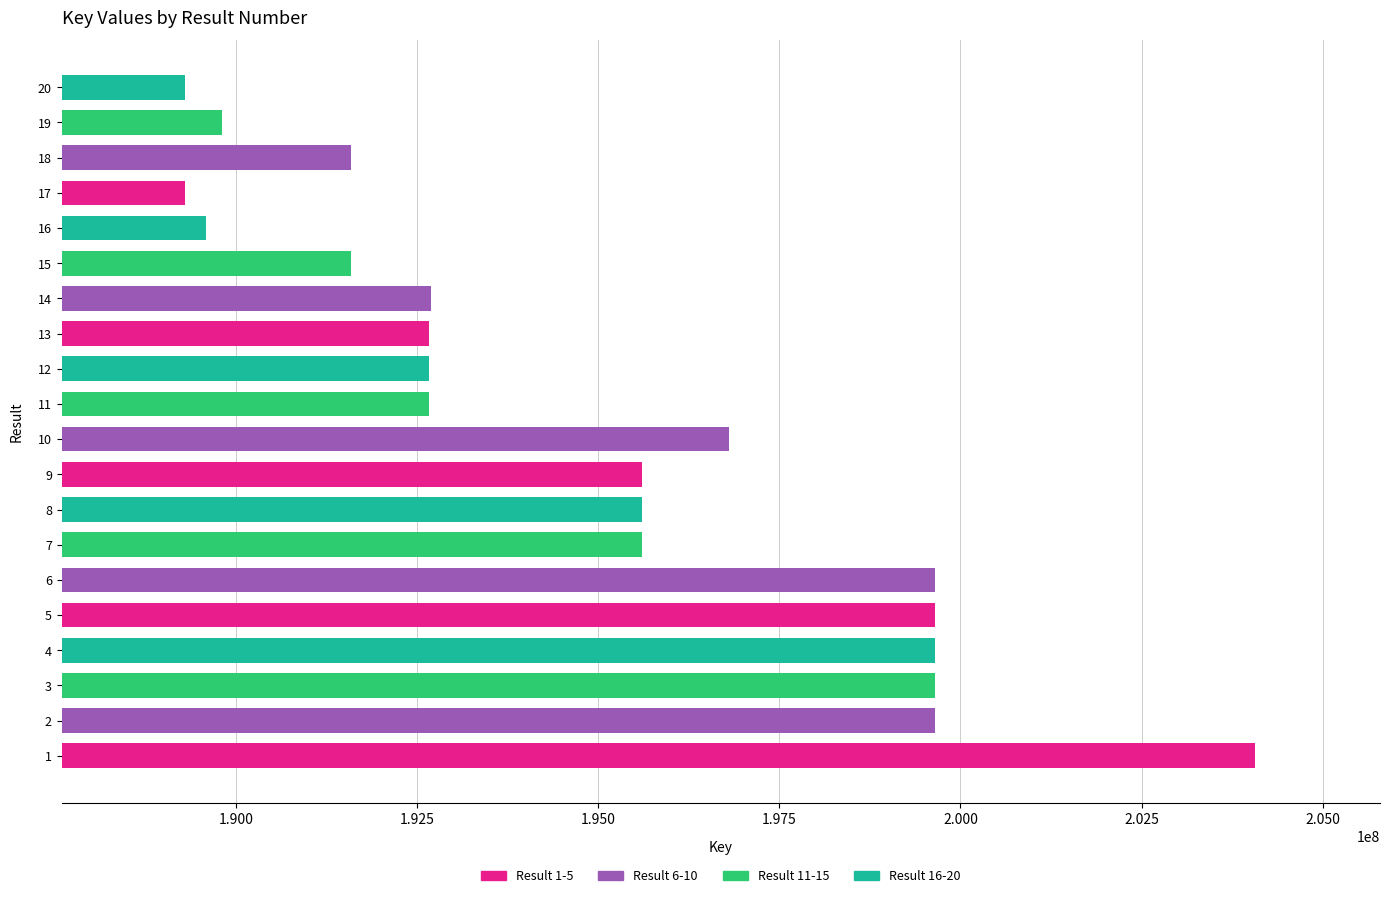

The value at 7 is 113730230. True or false?

False